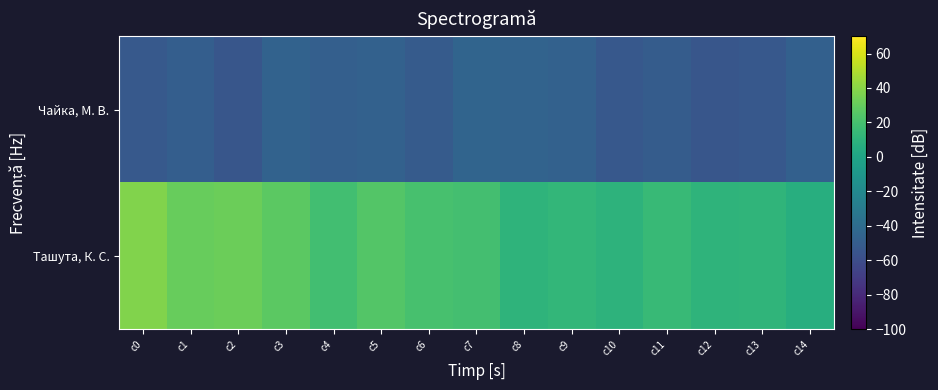

Reading left to right, transcribe all the data shown in this chart.

Ташута, К. С.: c0=37.7	c1=30.7	c2=31.6	c3=27.1	c4=18.4	c5=24.8	c6=20.6	c7=18.9	c8=10.7	c9=12.4	c10=10.2	c11=14.6	c12=10.7	c13=11.5	c14=6.8
Чайка, М. В.: c0=-52.7	c1=-49.5	c2=-54.4	c3=-46.7	c4=-48.7	c5=-47.4	c6=-51.5	c7=-45.3	c8=-46.1	c9=-47.2	c10=-53.1	c11=-50.3	c12=-54.6	c13=-53.5	c14=-48.2